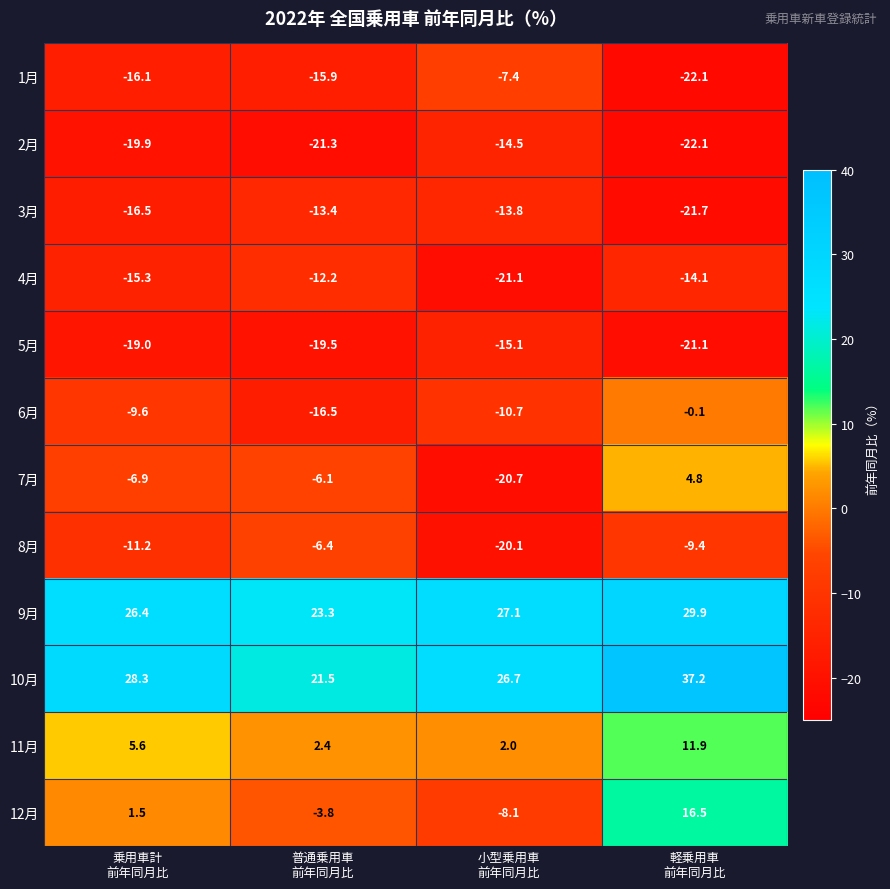

What is the total value across all series at 普通乗用車
前年同月比?

-67.9